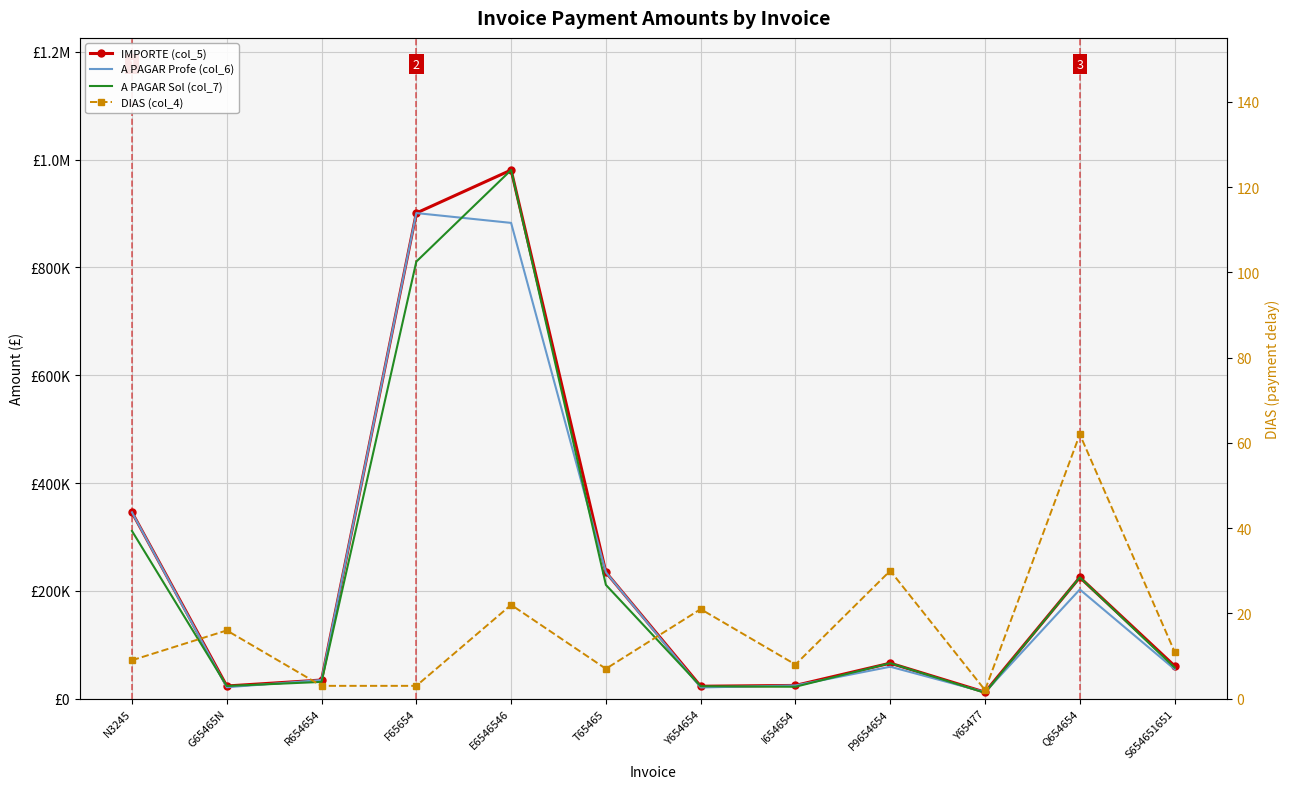

Reading left to right, what are all the values shown in this chart?

IMPORTE (col_5): 345670.0	23454.0	34500.0	900876.0	980700.0	234500.0	23000.0	24500.0	65789.0	12000.0	225000.0	60700.0
A PAGAR Profe (col_6): 345670.0	21108.6	34500.0	900876.0	882630.0	234500.0	20700.0	24500.0	59210.1	12000.0	202500.0	54630.0
A PAGAR Sol (col_7): 311103.0	23454.0	31050.0	810788.4	980700.0	211050.0	23000.0	22050.0	65789.0	10800.0	225000.0	57665.0
DIAS (col_4): 9.0	16.0	3.0	3.0	22.0	7.0	21.0	8.0	30.0	2.0	62.0	11.0